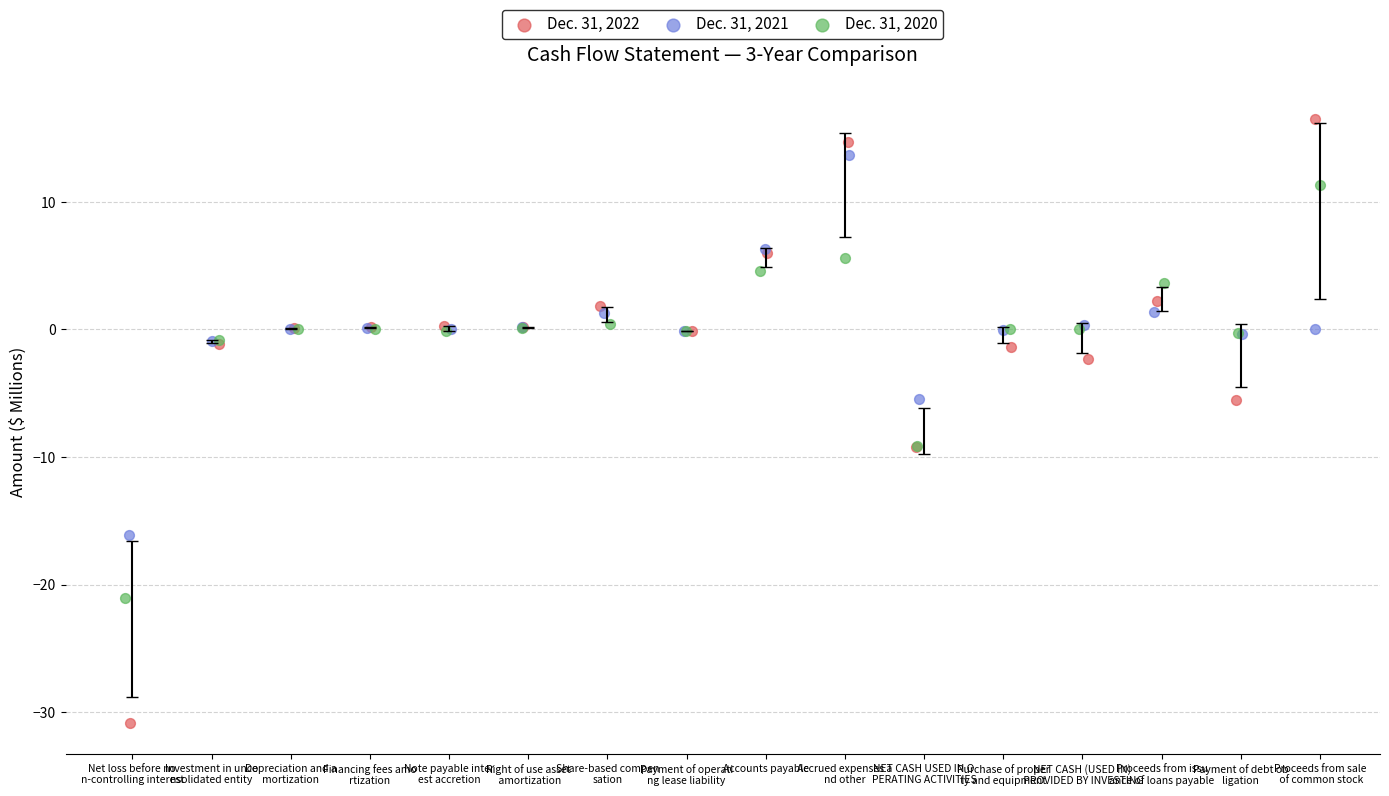

Which series contains the lowest Y value?

Dec. 31, 2022